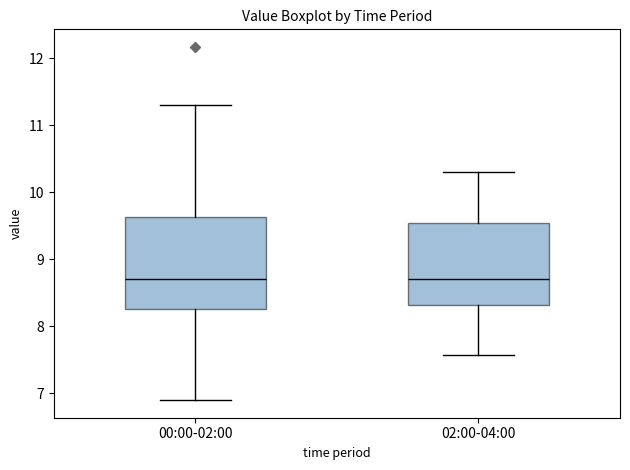

Reading left to right, read every box against the y-axis: the position of its median line, the range the box covers, and the ends of its whiskers. The values are not printed on the chart, so give them approximately, as read against the axis.

00:00-02:00: median 8.7, box 8.3 to 9.6, whiskers 6.9 to 11.3
02:00-04:00: median 8.7, box 8.3 to 9.5, whiskers 7.6 to 10.3